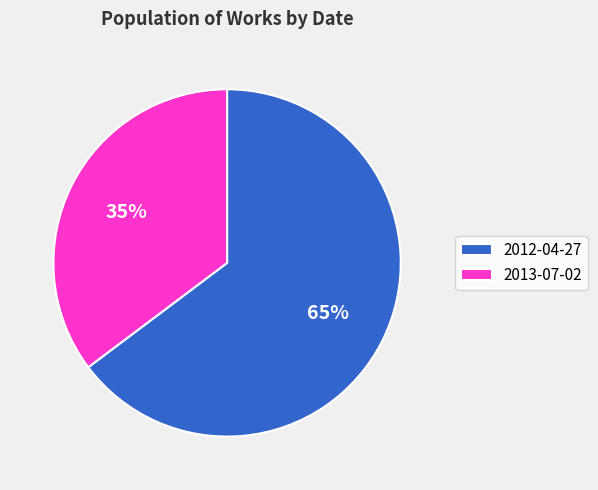

To the nearest percent, what is the average slice percentage?

50%